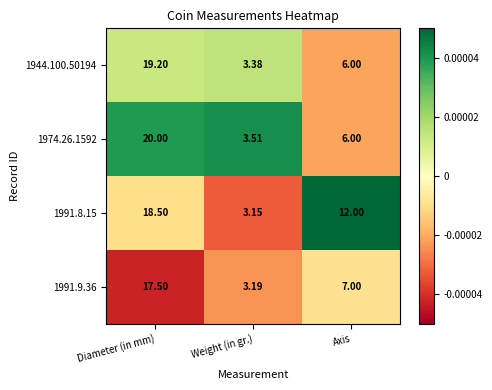

Which series has the largest range (max minus min)?

1974.26.1592